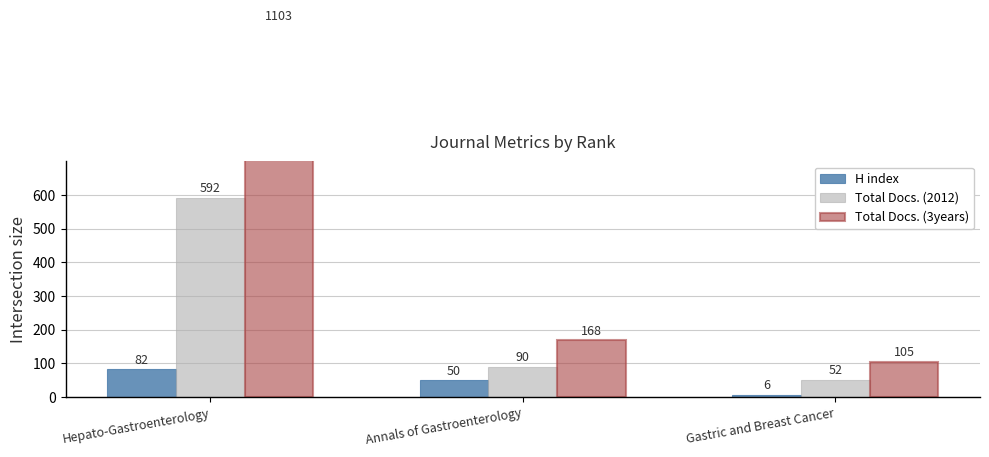

What is the smallest value displayed?

6